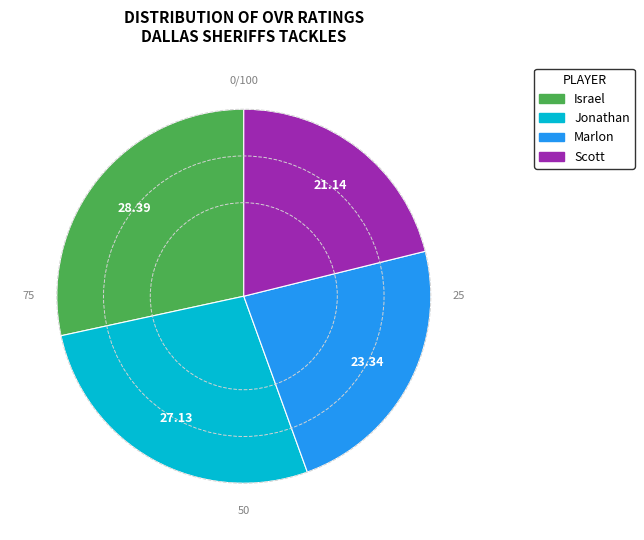

How many slices are in this pie chart?

4